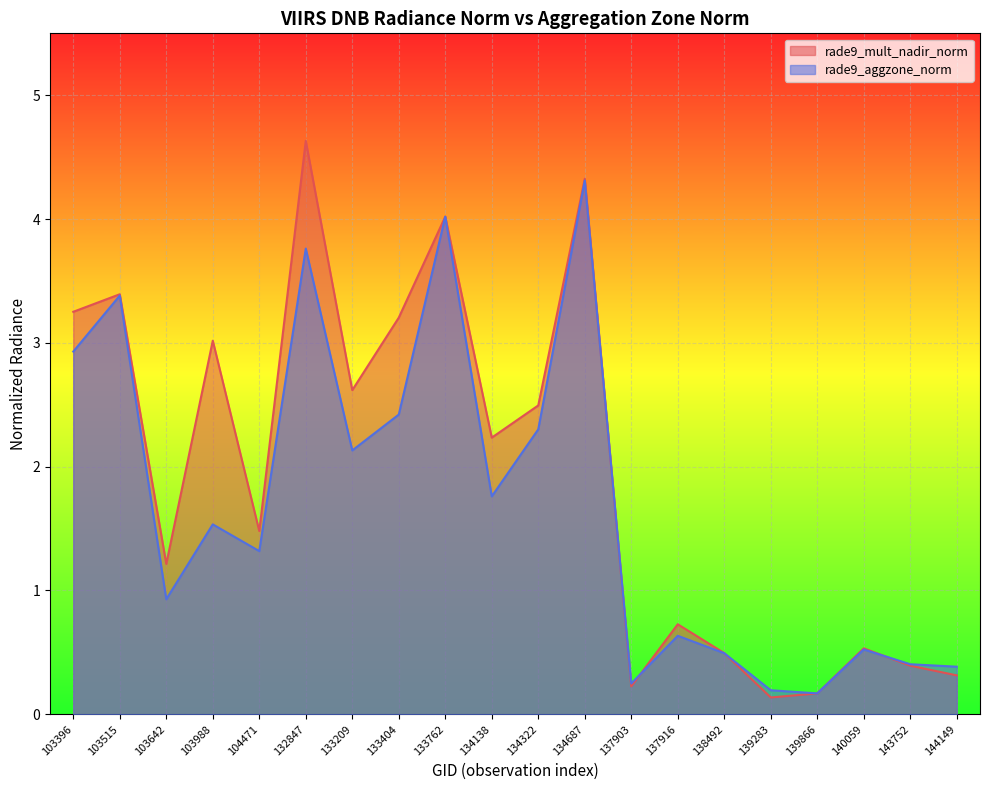

Which series changed the most between 134687 and 140059?

rade9_mult_nadir_norm